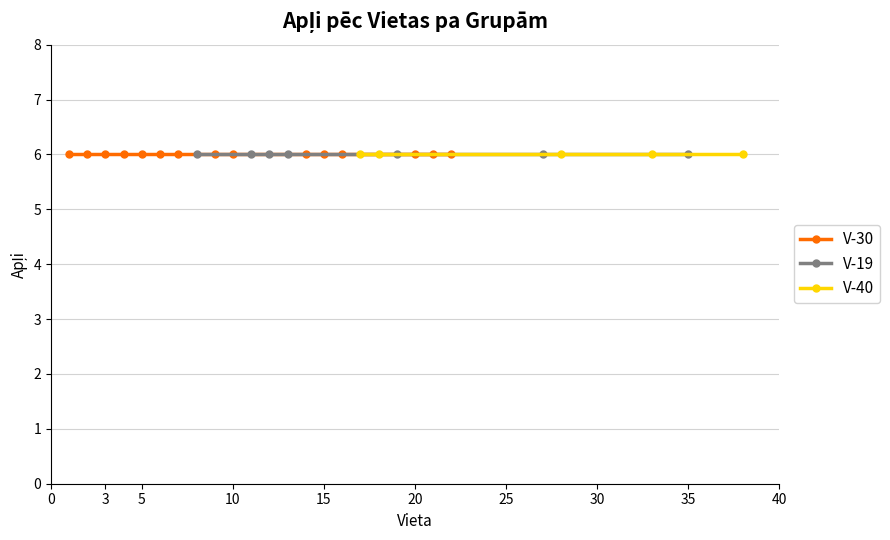

True or false: V-30 and V-40 intersect in this chart.

False